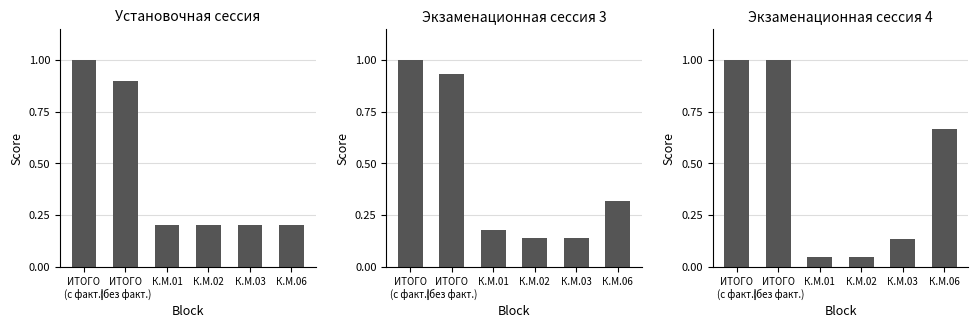

Reading left to right, list all the values displayed in this chart.

Установочная сессия: 1.0	0.9	0.2	0.2	0.2	0.2
Экзаменационная сессия 3: 1.0	0.9	0.2	0.1	0.1	0.3
Экзаменационная сессия 4: 1.0	1.0	0.0	0.0	0.1	0.7